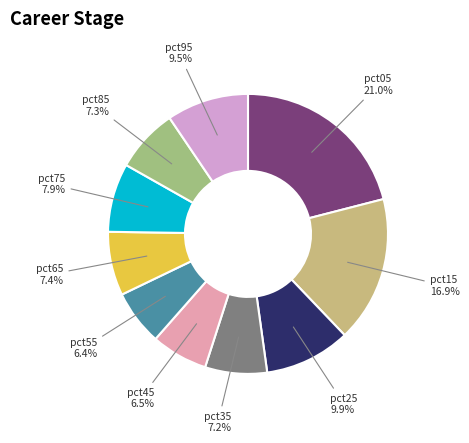

Does any single category account for the majority?

No